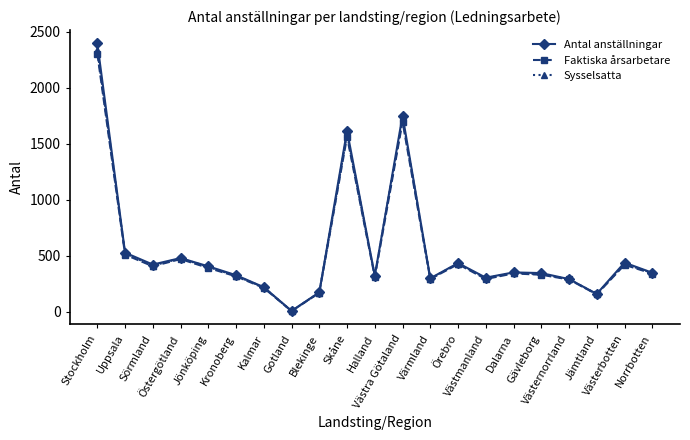

How many interior local peaks does the Antal anställningar series have?

6